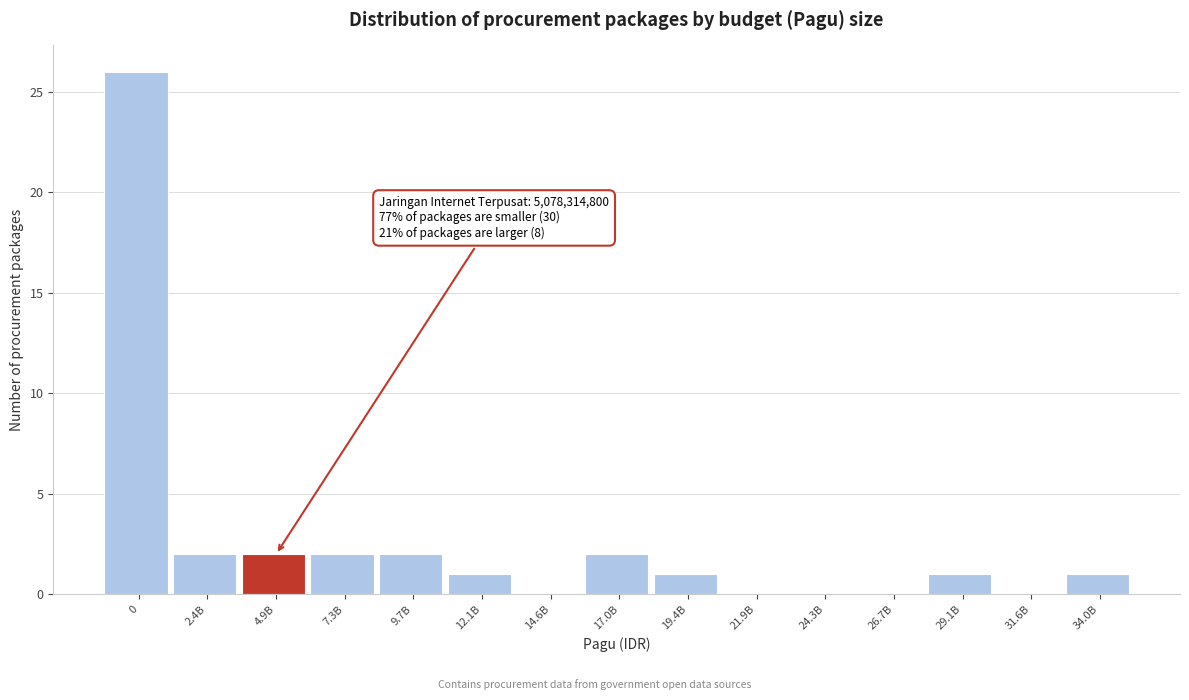

Reading left to right, list all the values displayed in this chart.

0=26	2.4B=2	4.9B=2	7.3B=2	9.7B=2	12.1B=1	14.6B=0	17.0B=2	19.4B=1	21.9B=0	24.3B=0	26.7B=0	29.1B=1	31.6B=0	34.0B=1